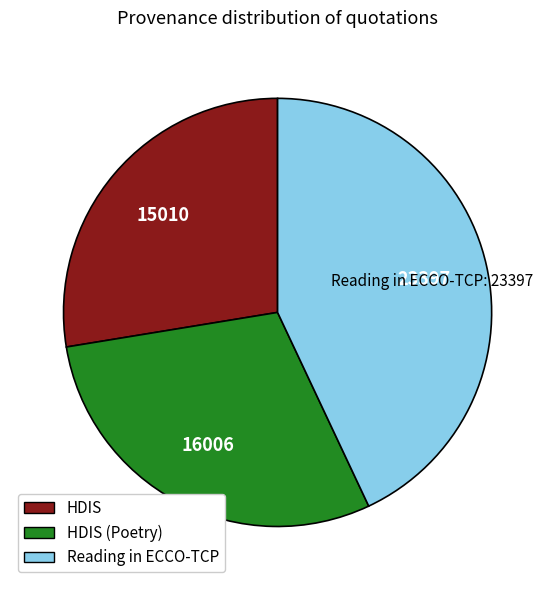

Is it true that Reading in ECCO-TCP is 43% of the pie?

True